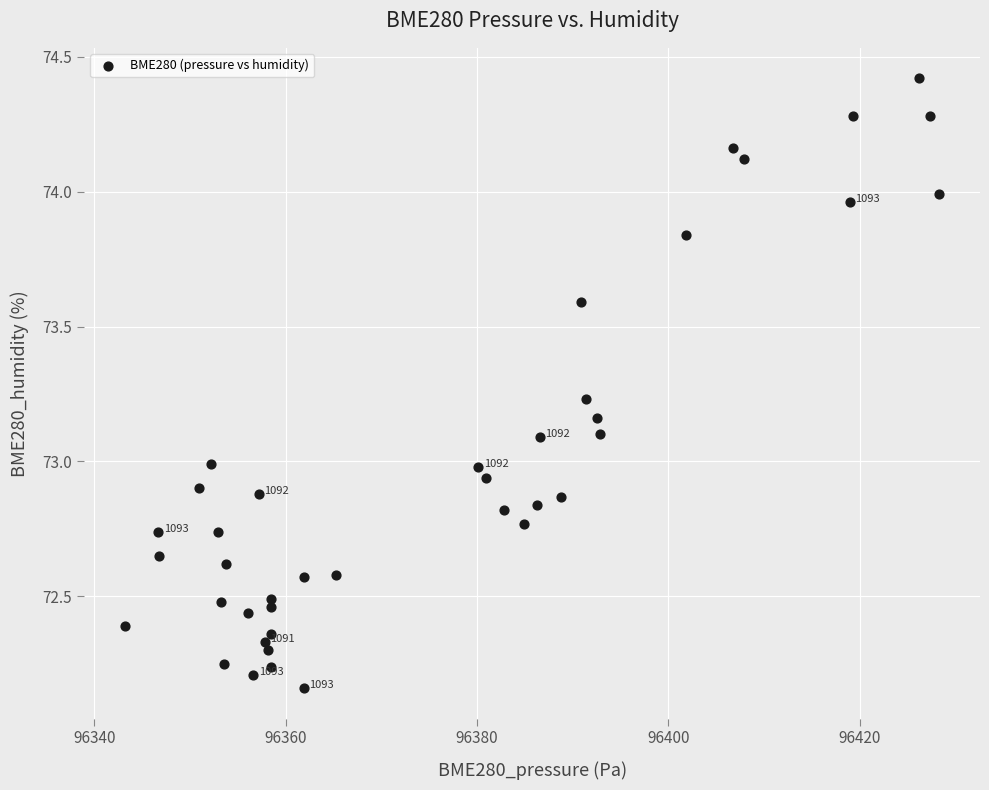

What is the range of X values (max minus min)?

85.2